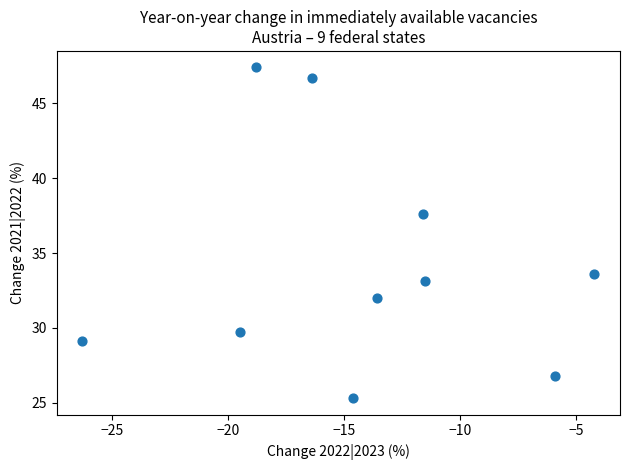

What Y value in the scatter plot is closest to 36?

37.6